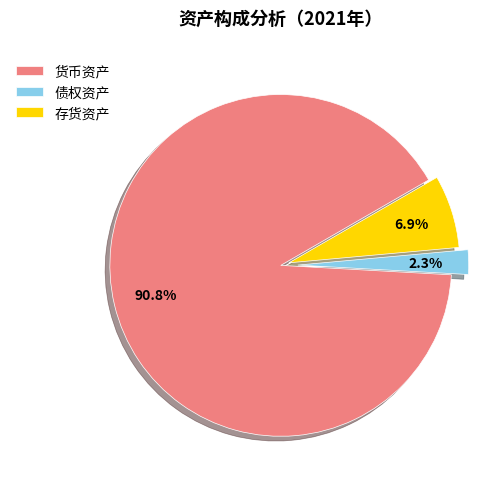

Is the sum of 存货资产 and 货币资产 greater than half?

Yes